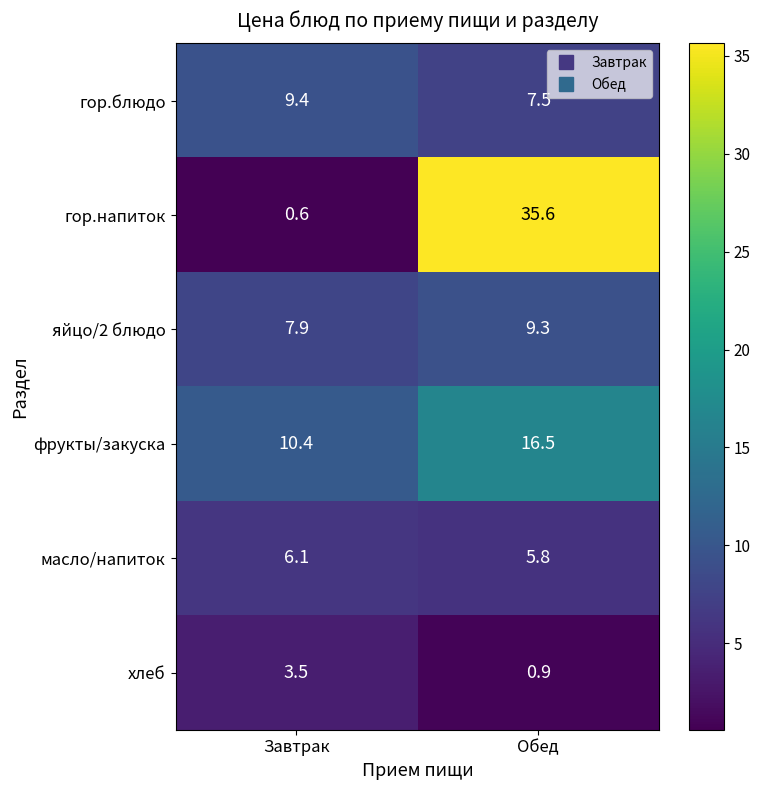

What is the spread (max minus min) of values at Завтрак?

9.8